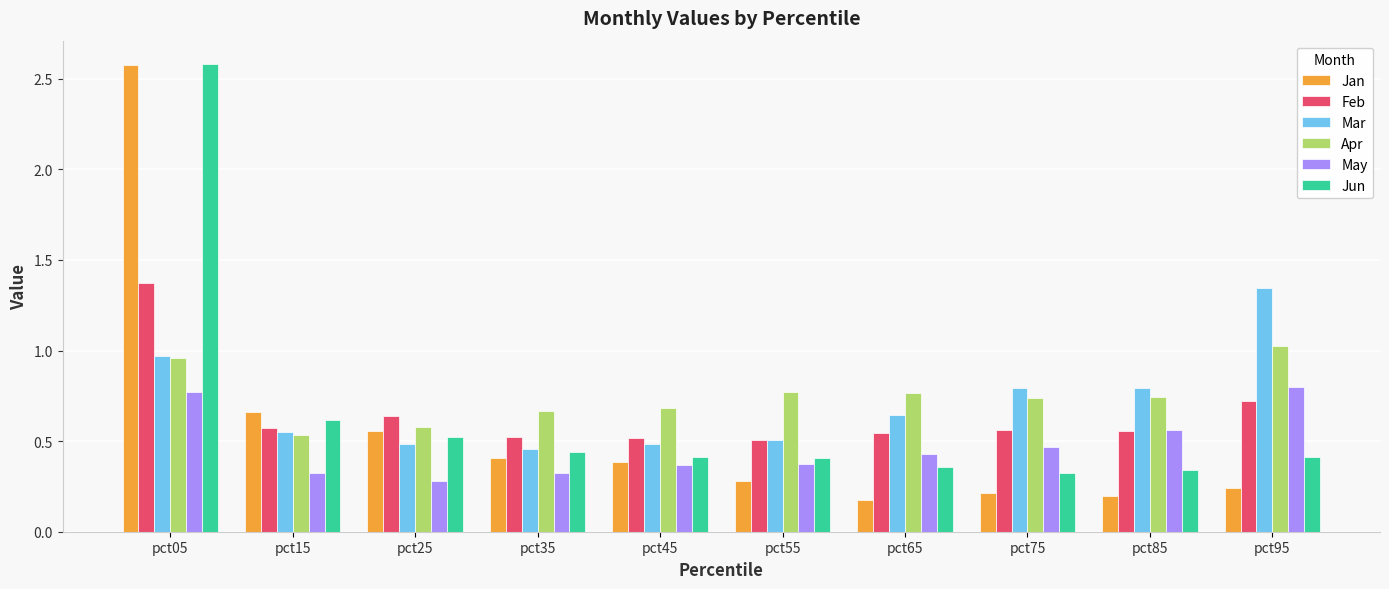

True or false: May has a value of 0.5 at pct75.

True